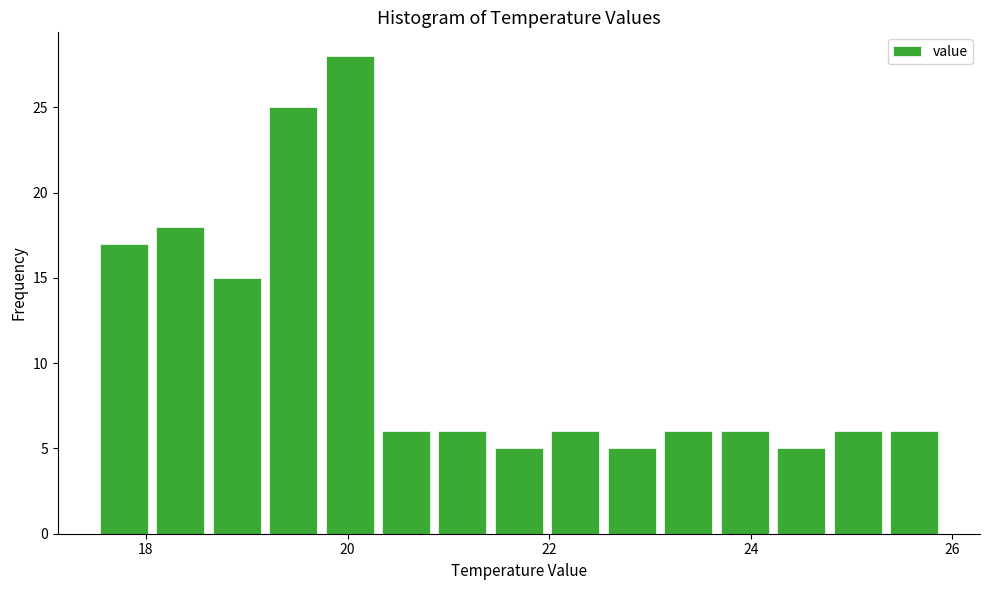

Read against the x-axis, roughly where is the centre of the tallest bar?

20.0